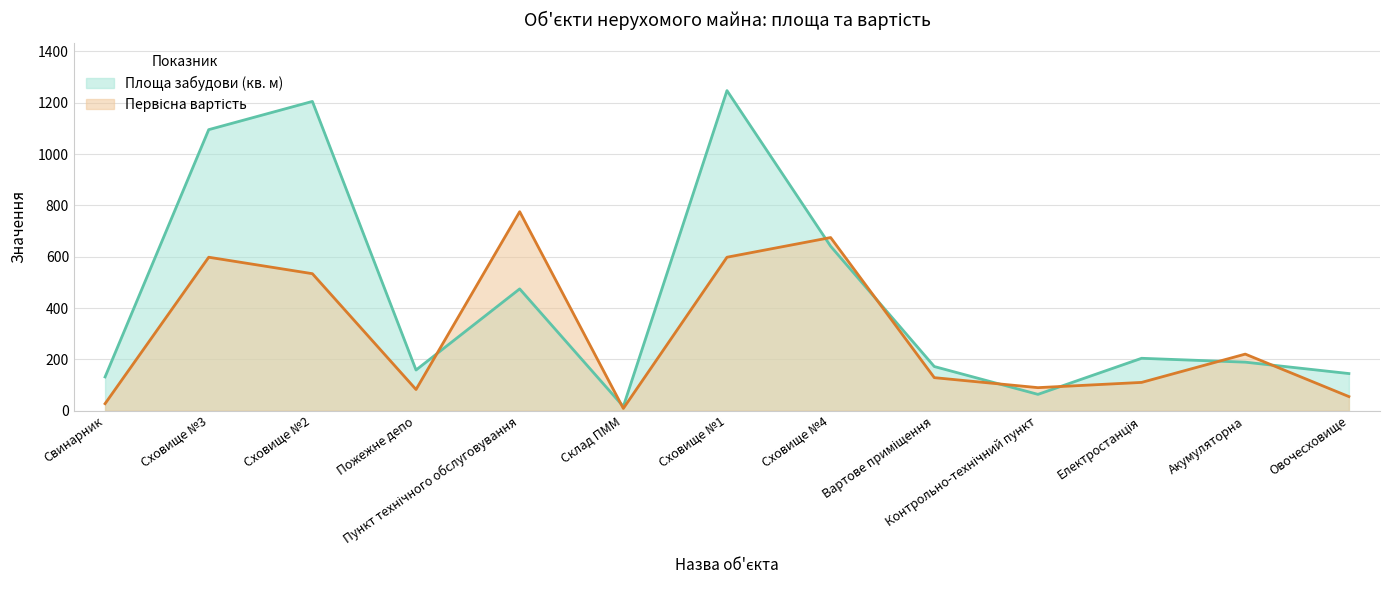

Is the value of Первісна вартість at Акумуляторна greater than the value of Площа забудови (кв. м) at Овочесховище?

Yes